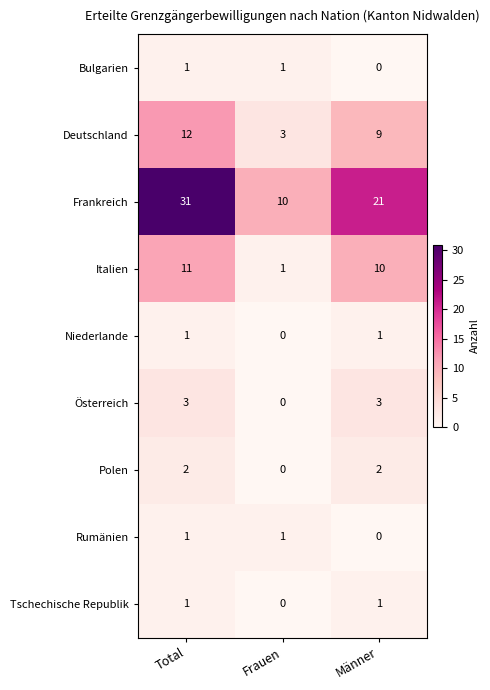

What is the total value across all series at Männer?

47